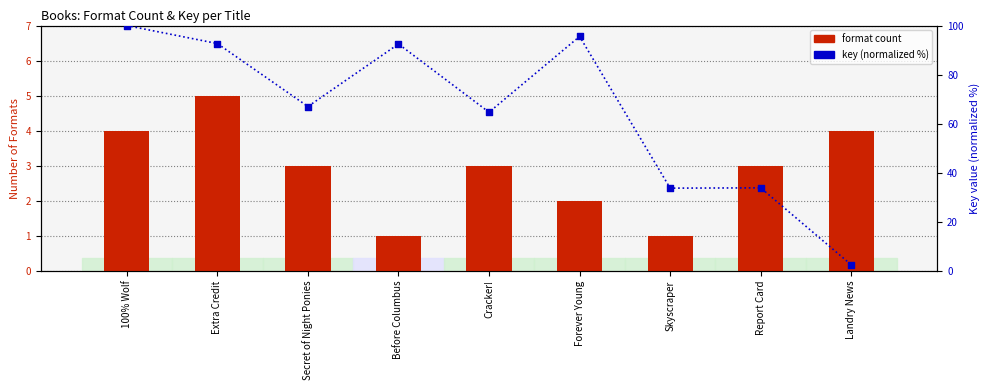

Is the value of format count at Extra Credit greater than the value of key (normalized %) at Report Card?

No